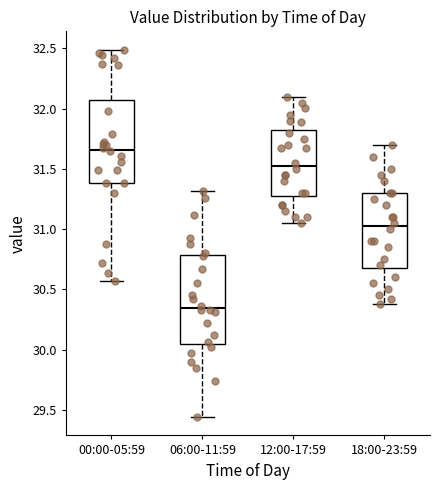

Where does the upper whisker of the box for 12:00-17:59 end on the y-axis? The values are not printed on the chart, so give them approximately, as read against the axis.

32.10